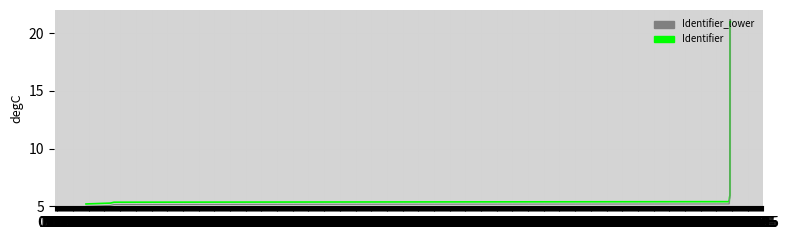

List the series in order of their peak value, lowest first.

Identifier_lower, Identifier